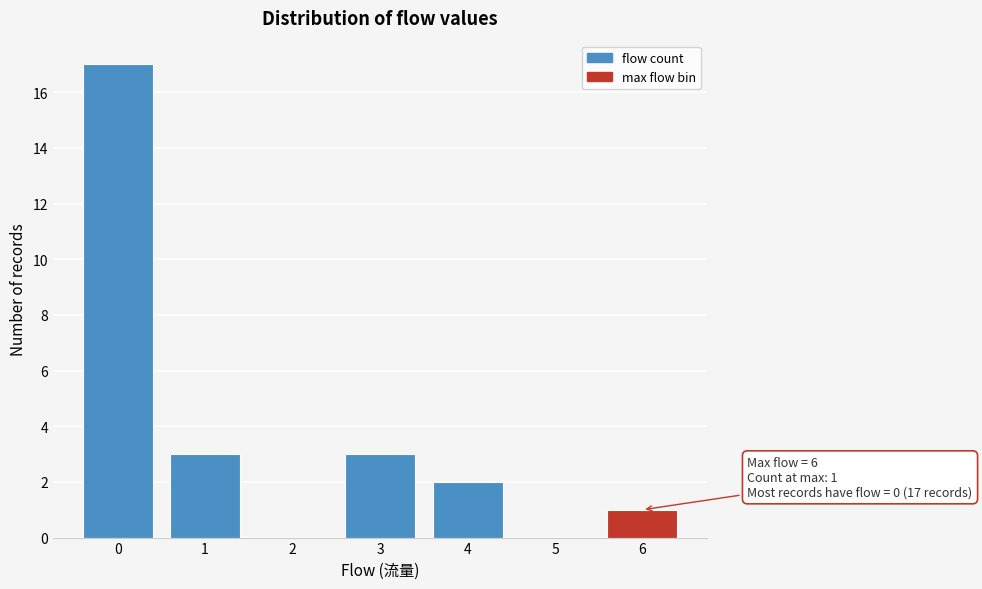

Reading left to right, extract all data points from this chart.

0=17	1=3	2=0	3=3	4=2	5=0	6=1